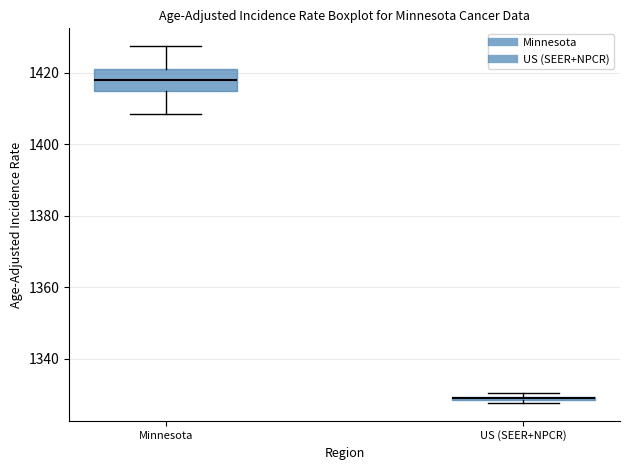

Comparing the boxes themselves (not the whiskers), which one is the tallest?

Minnesota